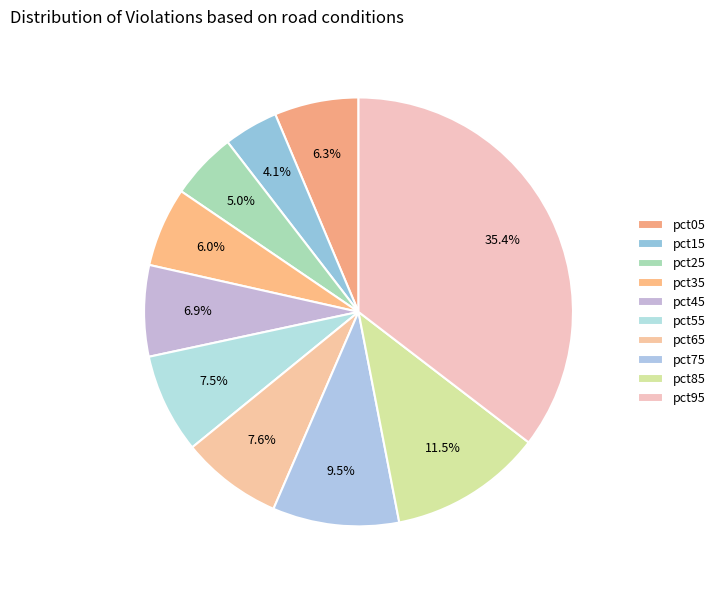

How many segments does this pie chart have?

10